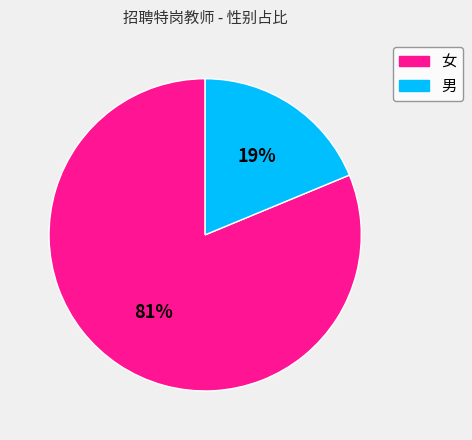

True or false: 男 accounts for 19% of the total.

True